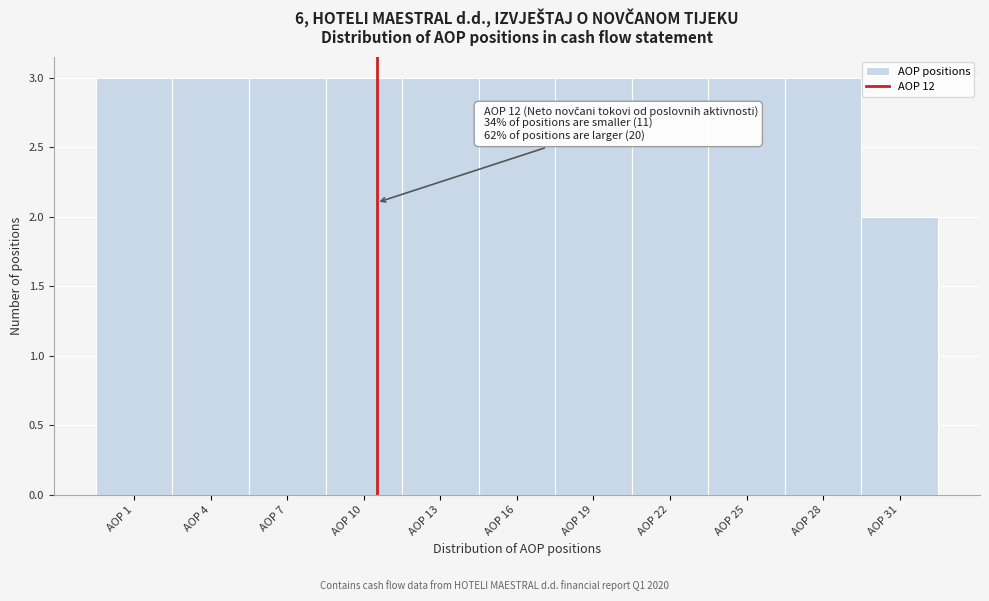

Reading right to left, what are all the values shown in this chart?

2	3	3	3	3	3	3	3	3	3	3